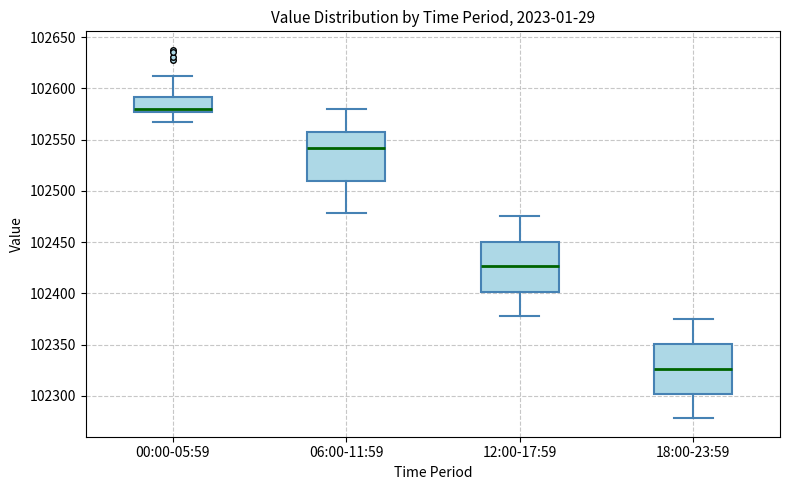

Reading left to right, read every box against the y-axis: the position of its median line, the range the box covers, and the ends of its whiskers. The values are not printed on the chart, so give them approximately, as read against the axis.

00:00-05:59: median 102580, box 102575 to 102590, whiskers 102570 to 102610
06:00-11:59: median 102540, box 102510 to 102555, whiskers 102480 to 102580
12:00-17:59: median 102425, box 102400 to 102450, whiskers 102380 to 102475
18:00-23:59: median 102325, box 102300 to 102350, whiskers 102280 to 102375